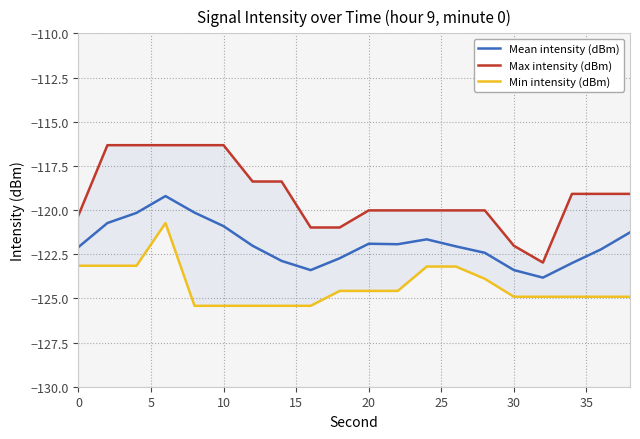

What is the minimum value for Mean intensity (dBm)?

-123.8